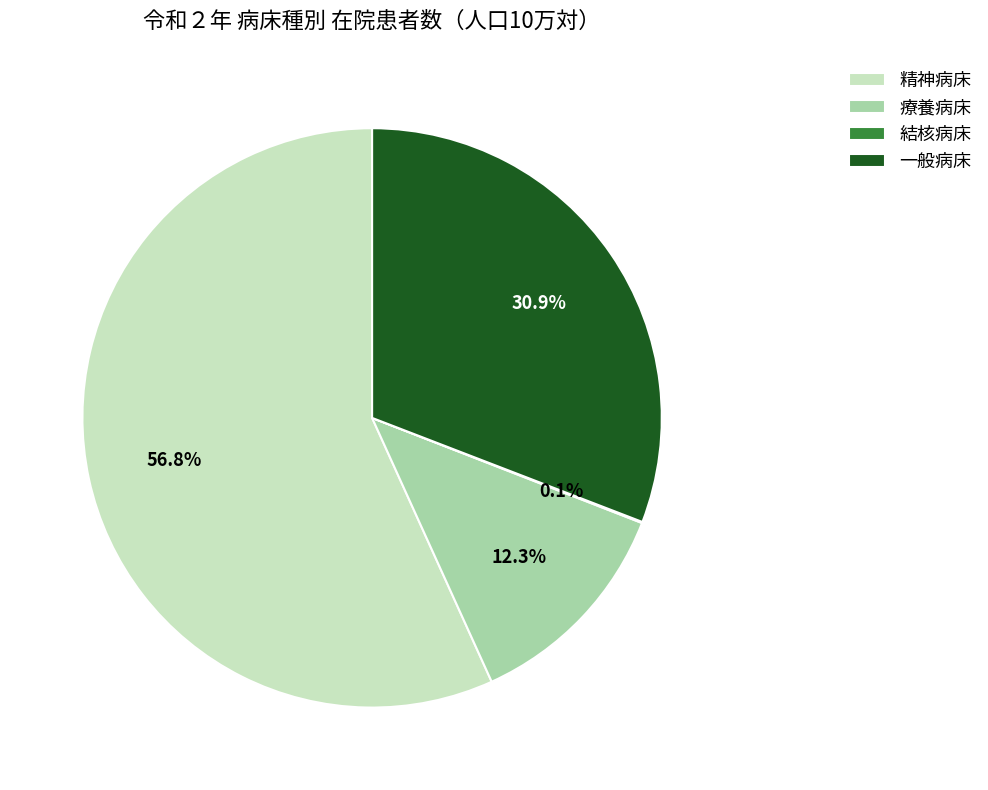

Is there any slice that represents more than half of the pie?

Yes